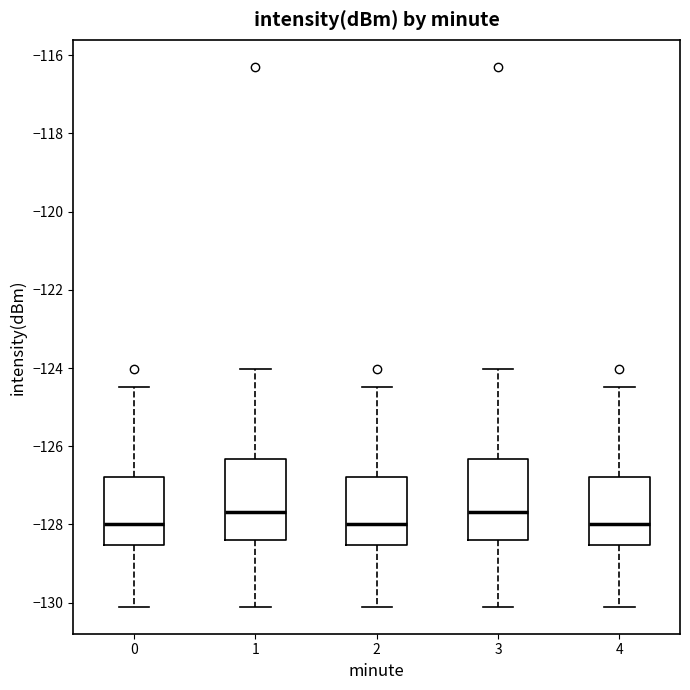

Reading left to right, read every box against the y-axis: the position of its median line, the range the box covers, and the ends of its whiskers. The values are not printed on the chart, so give them approximately, as read against the axis.

0: median -128.0, box -128.6 to -126.8, whiskers -130.2 to -124.4
1: median -127.6, box -128.4 to -126.4, whiskers -130.2 to -124.0
2: median -128.0, box -128.6 to -126.8, whiskers -130.2 to -124.4
3: median -127.6, box -128.4 to -126.4, whiskers -130.2 to -124.0
4: median -128.0, box -128.6 to -126.8, whiskers -130.2 to -124.4